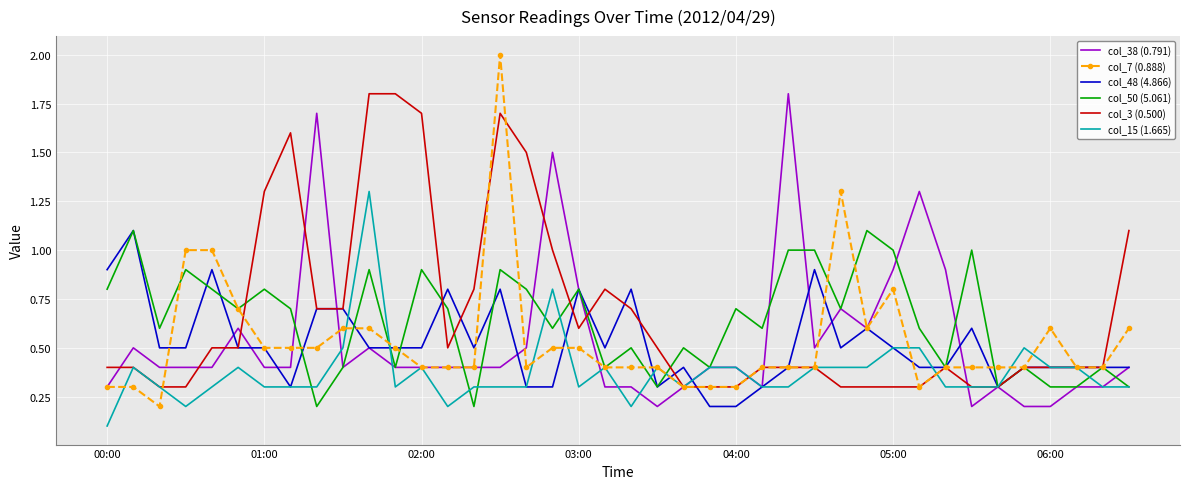

What is the greatest value displayed?

2.0